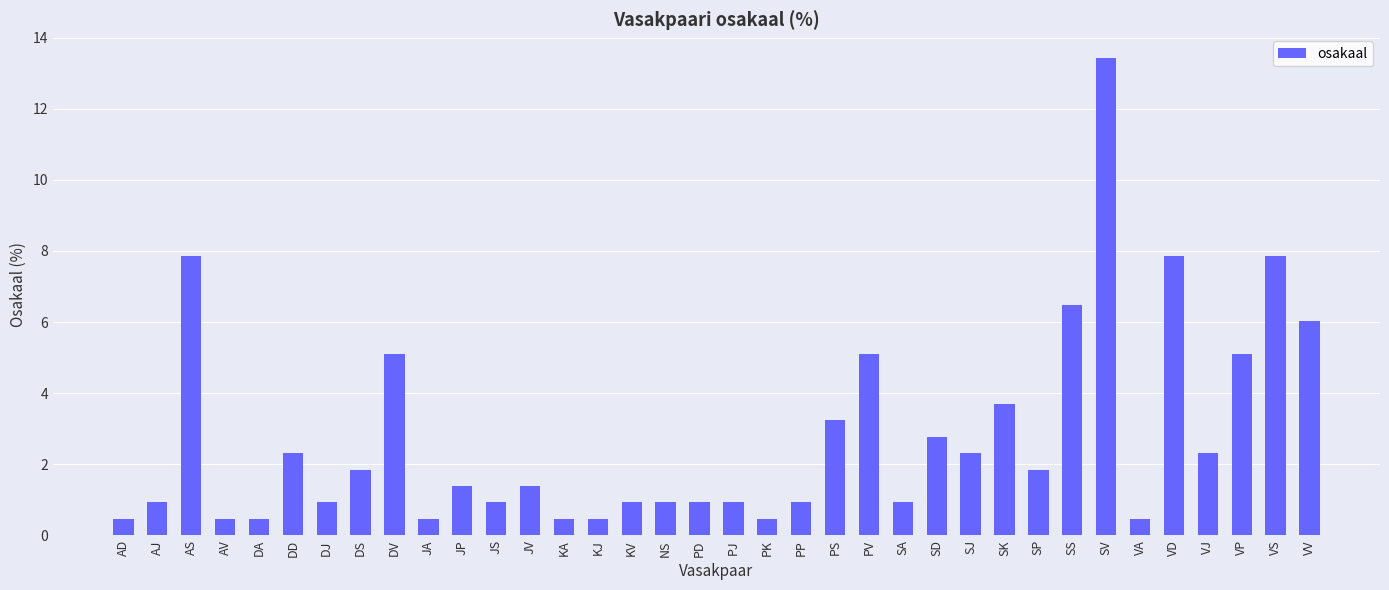

Reading right to left, what are all the values shown in this chart?

VV=6.0	VS=7.9	VP=5.1	VJ=2.3	VD=7.9	VA=0.5	SV=13.4	SS=6.5	SP=1.9	SK=3.7	SJ=2.3	SD=2.8	SA=0.9	PV=5.1	PS=3.2	PP=0.9	PK=0.5	PJ=0.9	PD=0.9	NS=0.9	KV=0.9	KJ=0.5	KA=0.5	JV=1.4	JS=0.9	JP=1.4	JA=0.5	DV=5.1	DS=1.9	DJ=0.9	DD=2.3	DA=0.5	AV=0.5	AS=7.9	AJ=0.9	AD=0.5